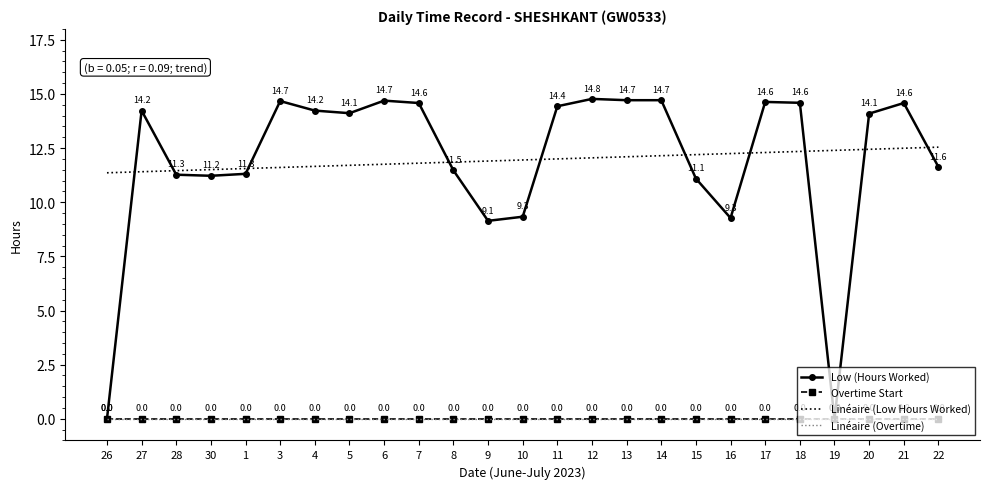

Rank the series by their maximum value, from lowest to highest.

Overtime Start, Linéaire (Overtime), Linéaire (Low Hours Worked), Low (Hours Worked)